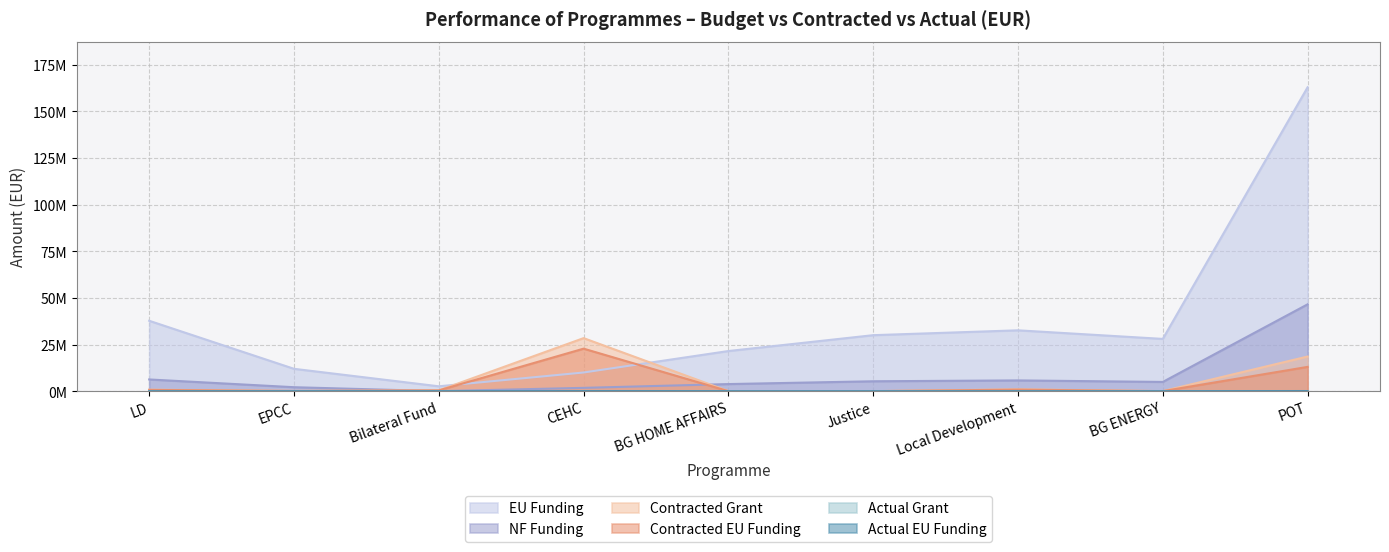

What is the difference between the EU Funding values at Bilateral Fund and POT?

160253769.5